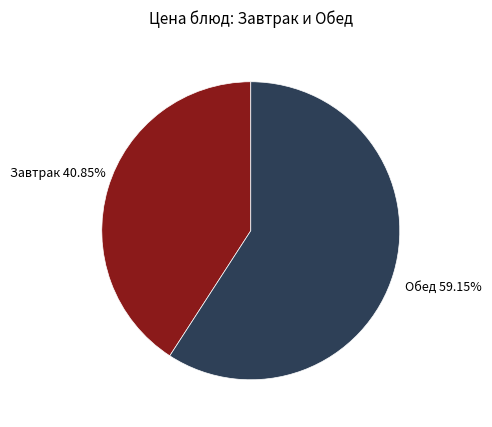

Does Завтрак represent more than half of the total?

No